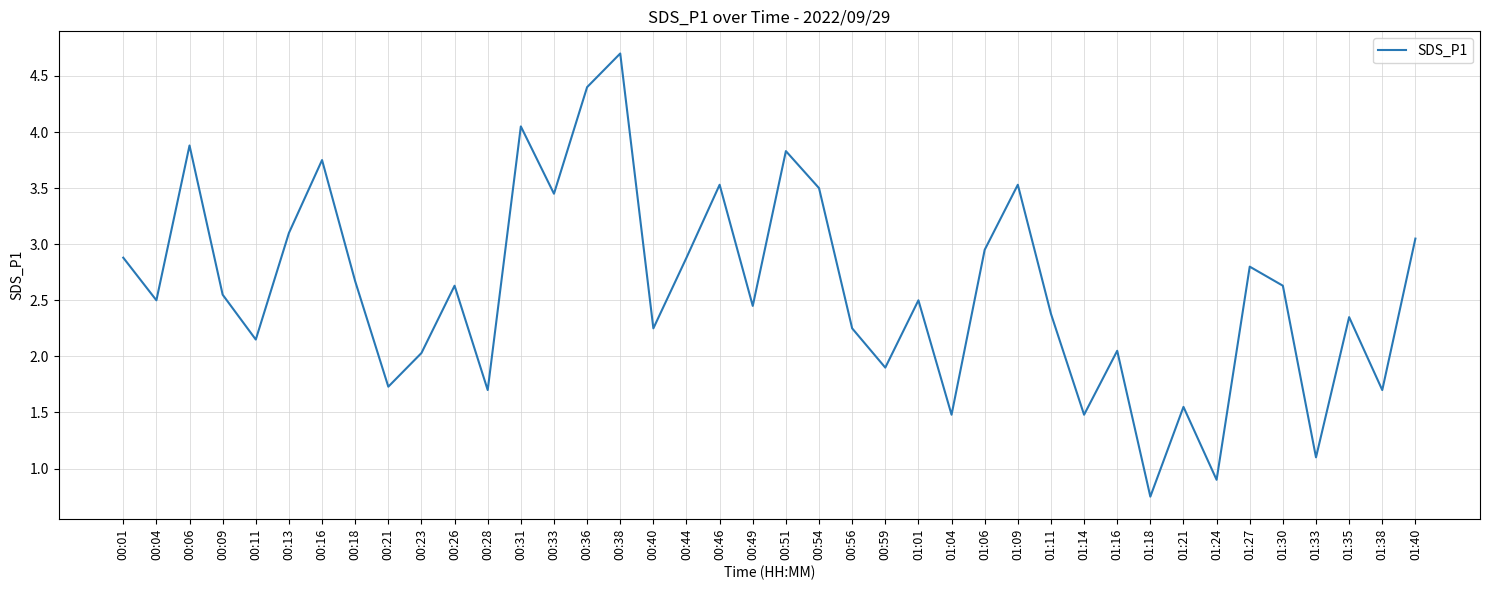

True or false: the data shows 2.0 at 01:16.

True